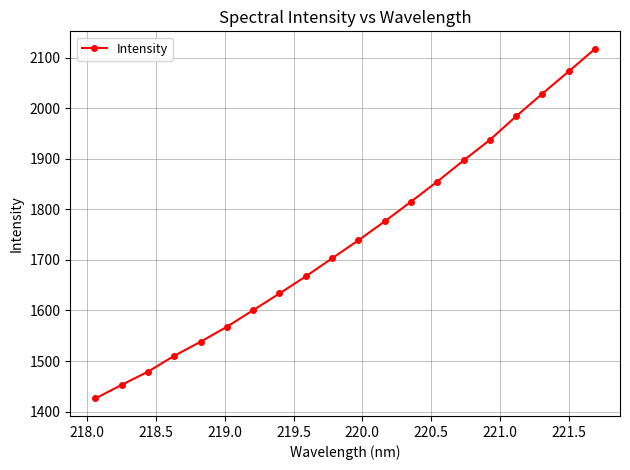

Does the chart have visible grid lines?

Yes